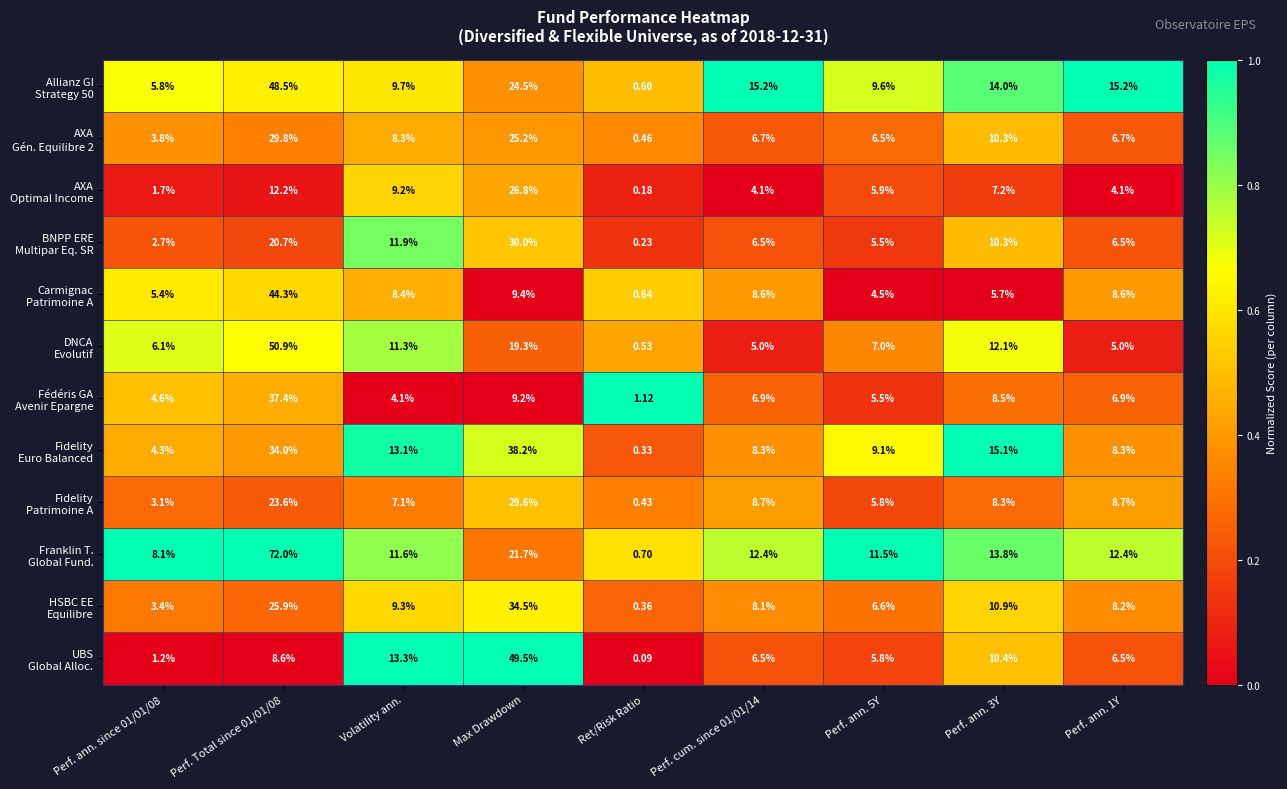

Which label corresponds to the smallest value in the chart?

Ret/Risk Ratio